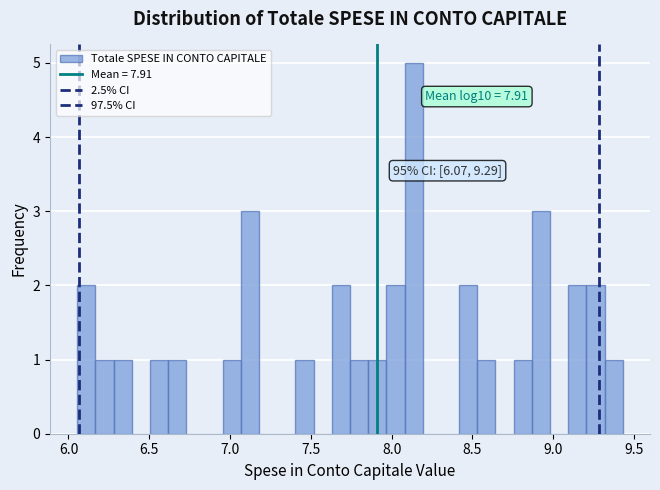

Around what value on the x-axis is the tallest bar? Give the approximate position of its centre, as read against the axis.

8.15